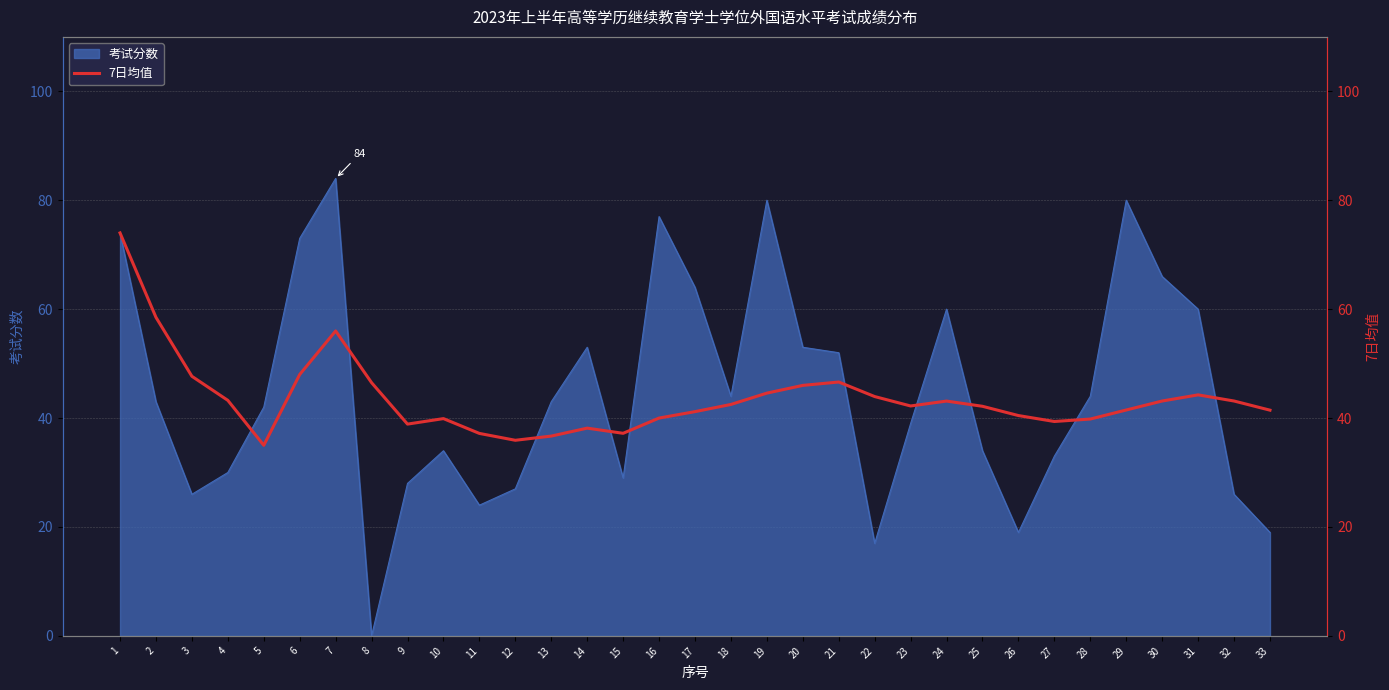

How many points are higher than both their immediate neighbors (excluding endpoints)?

6